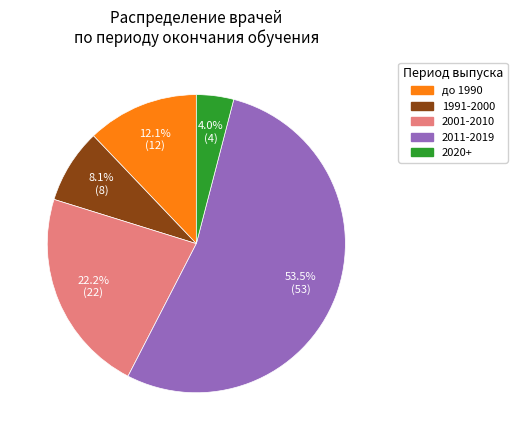

Does any single category account for the majority?

Yes